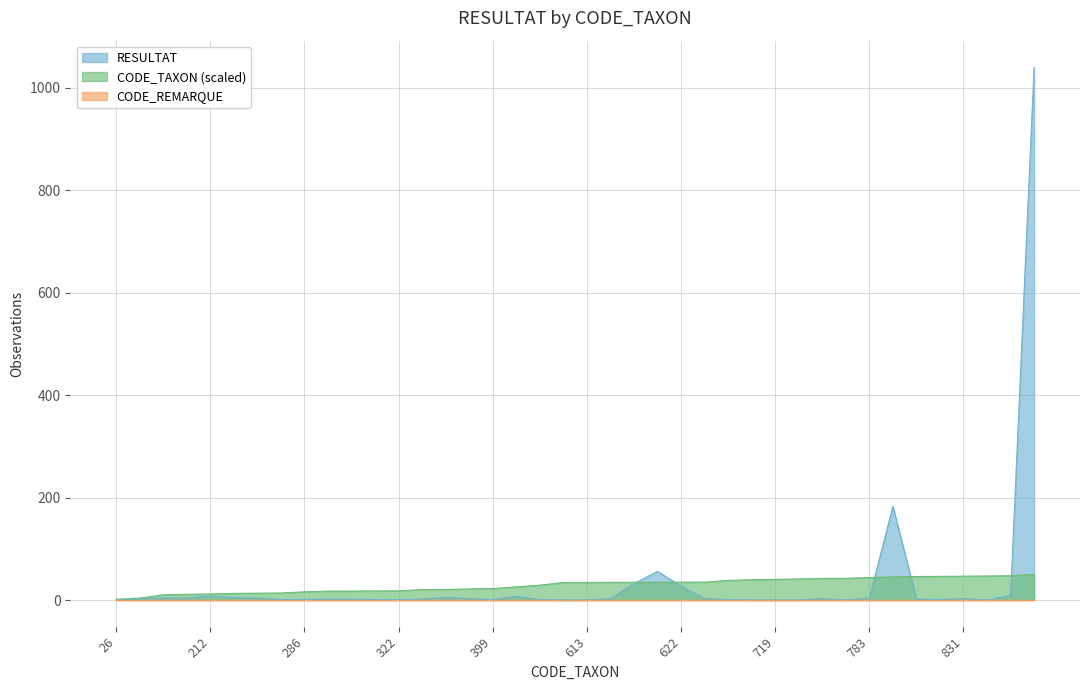

At which category does the chart reach its minimum across all series?

26